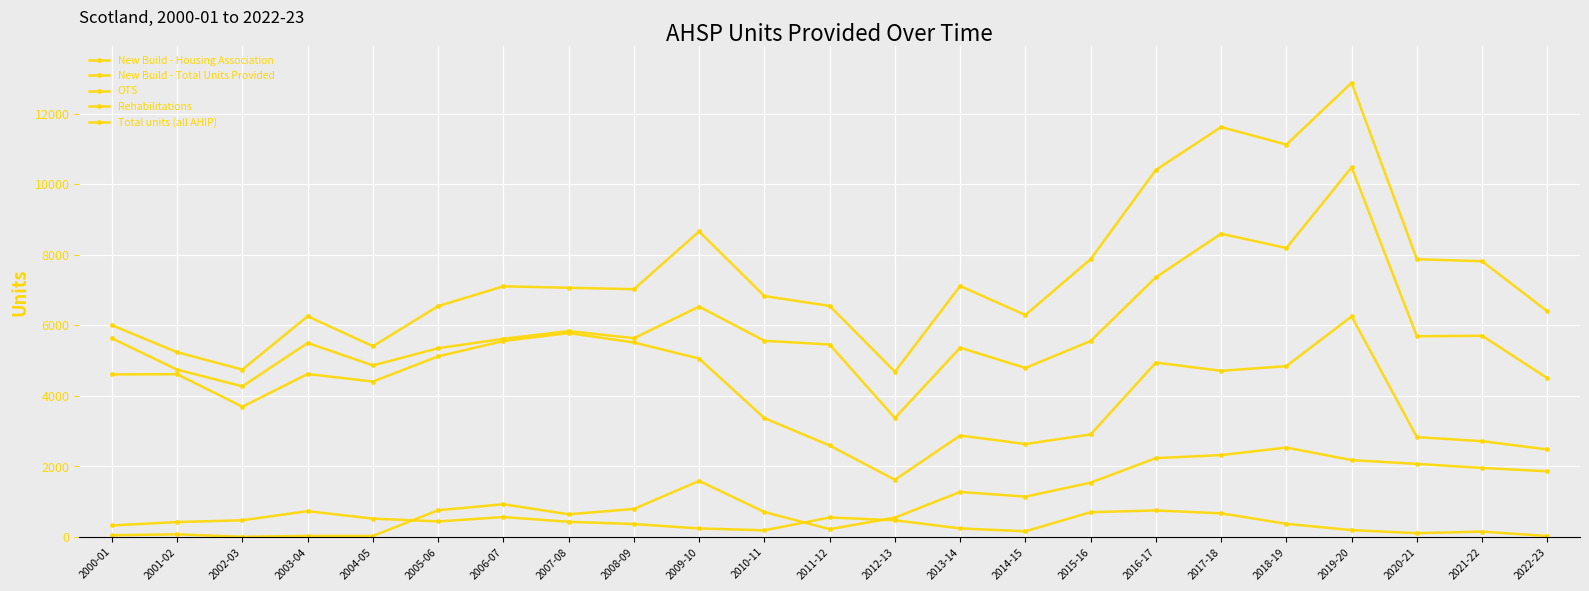

True or false: New Build - Total Units Provided has more than 0 points higher than both neighbors.

True